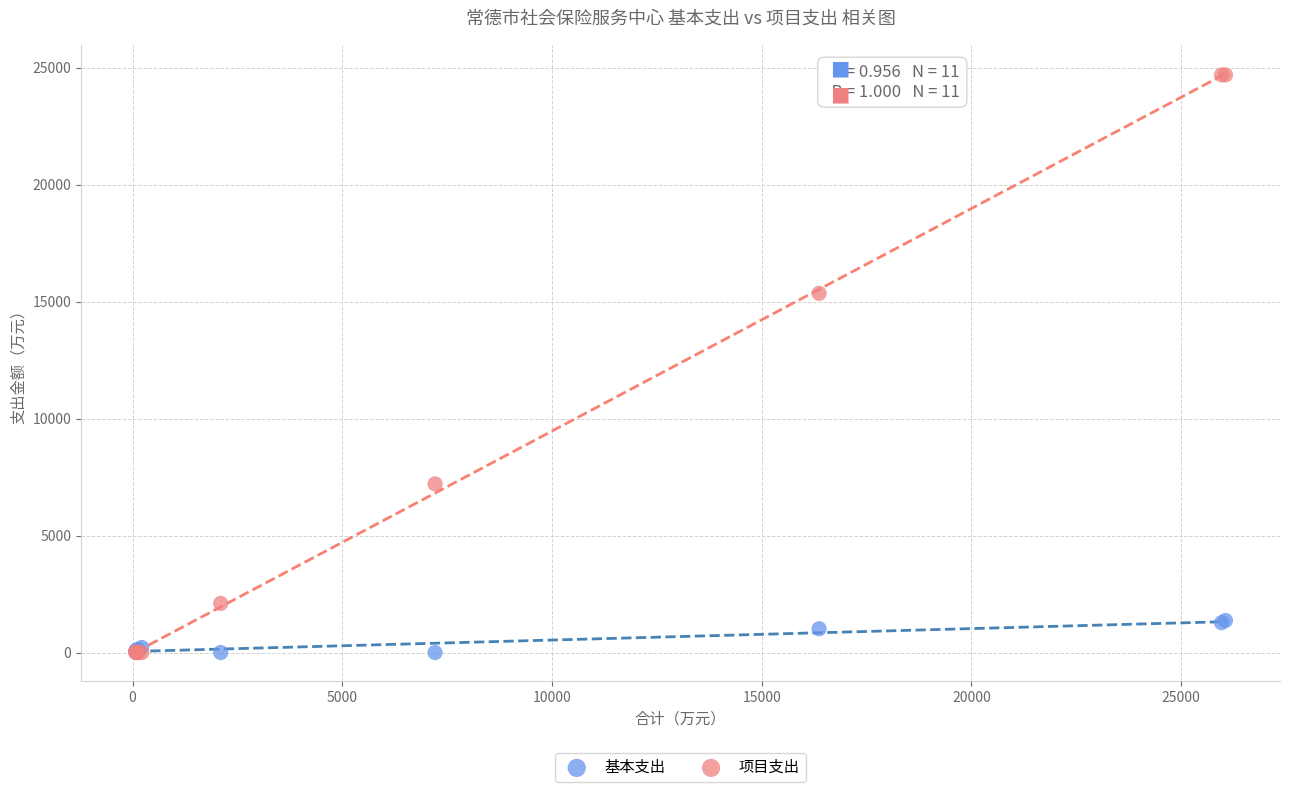

In the 项目支出 series, what Y value is closest to 12345?

15352.7